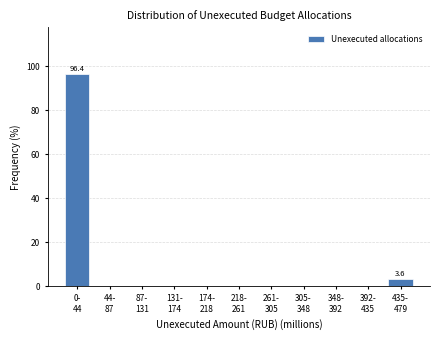

What is the sum of all values?

100.0